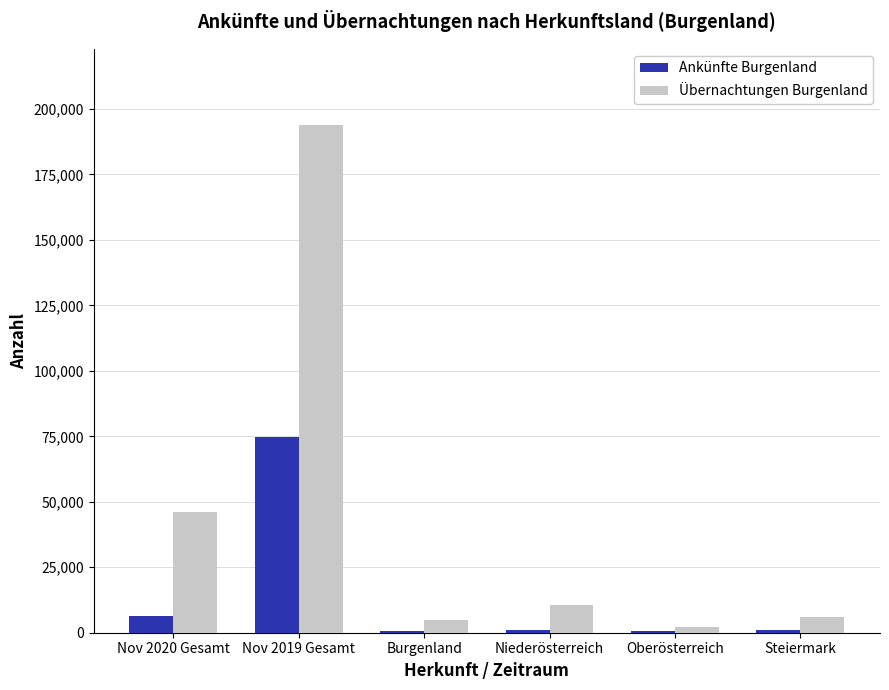

Which series changed the most between Nov 2019 Gesamt and Steiermark?

Übernachtungen Burgenland